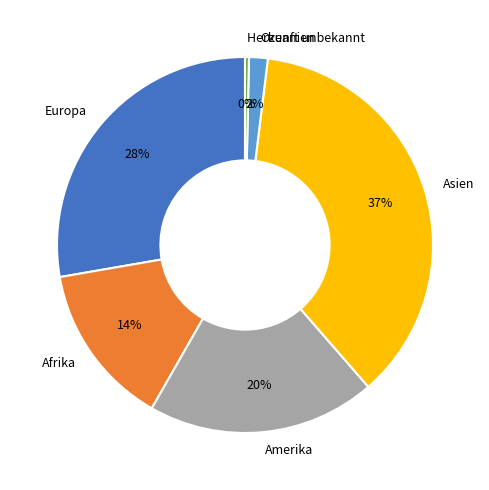

Combined, do Europa and Herkunft unbekannt account for over 50%?

No